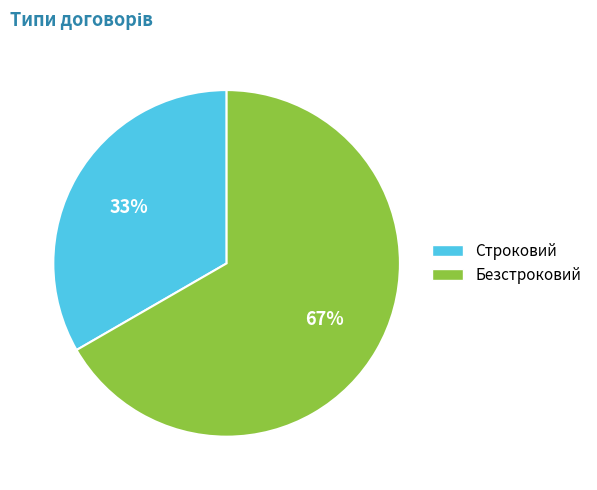

To the nearest percent, what percentage of the pie is Строковий?

33%